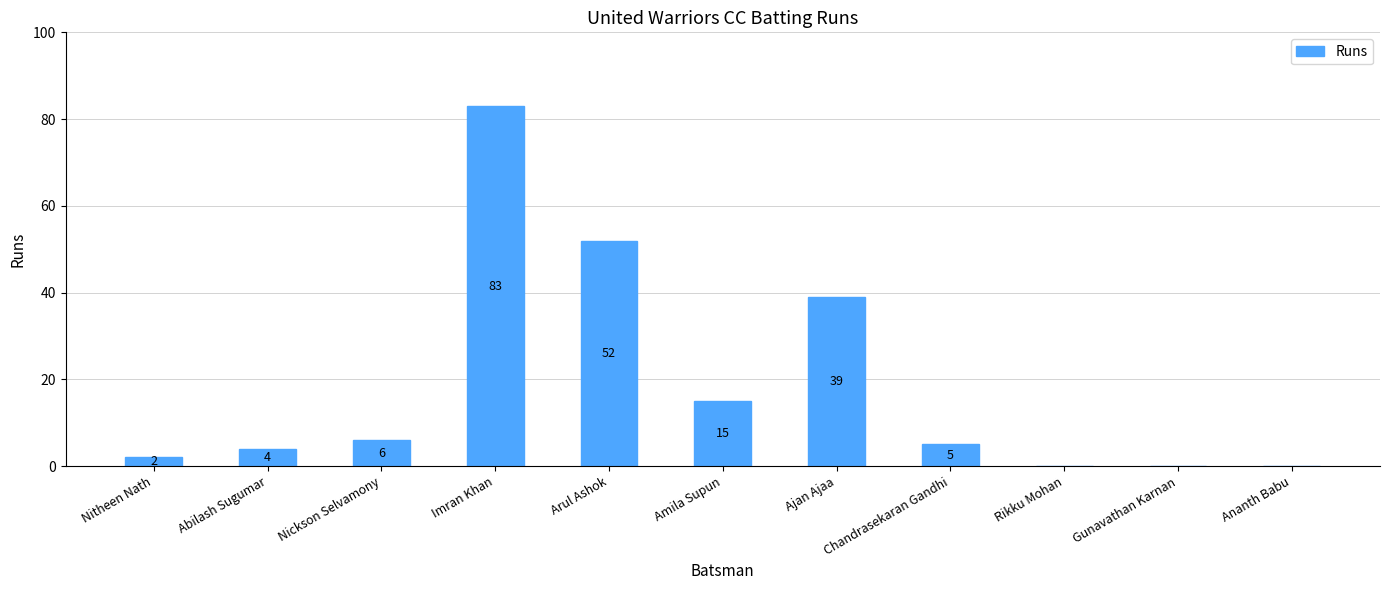

What is the maximum value shown in the chart?

83